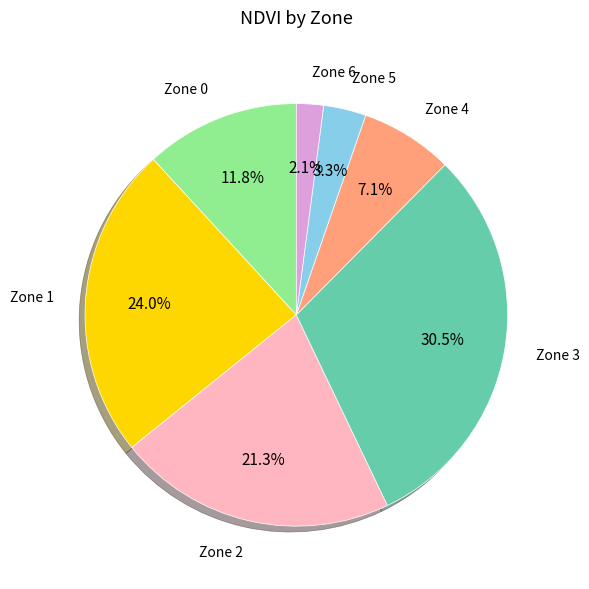

How much of the chart is everything except Zone 6?

97.9%